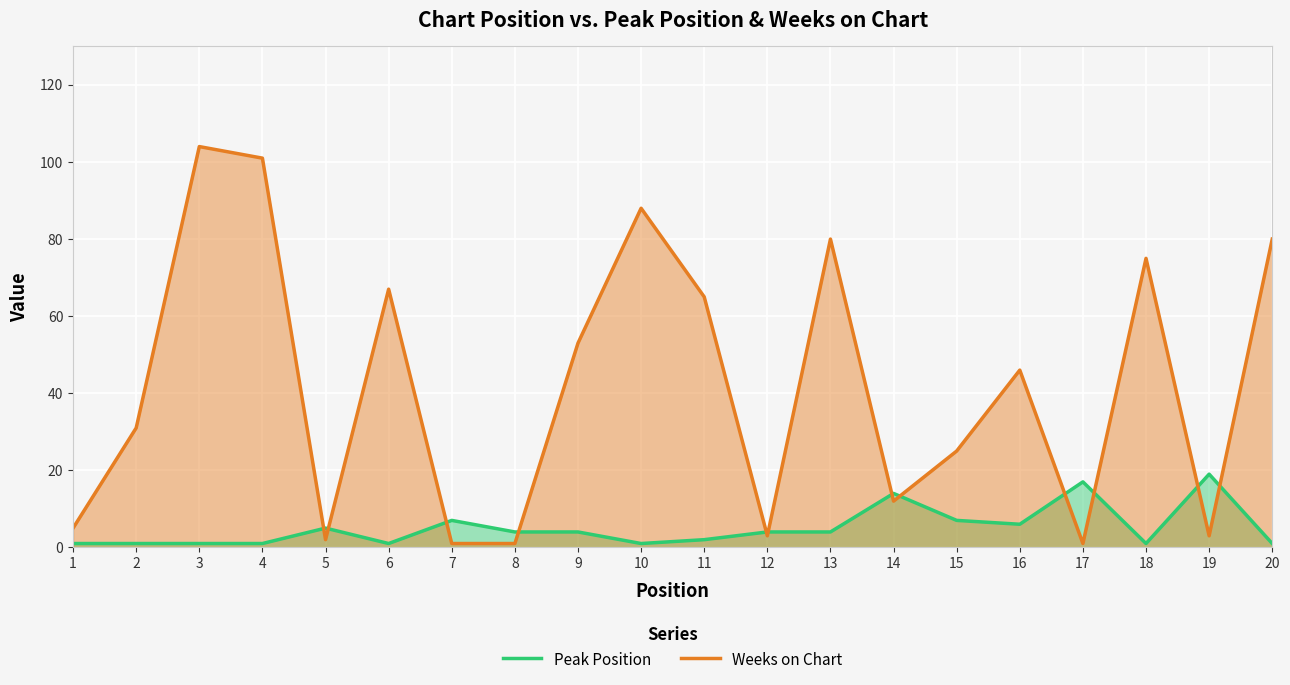

What is the sum of all Peak Position values?

101